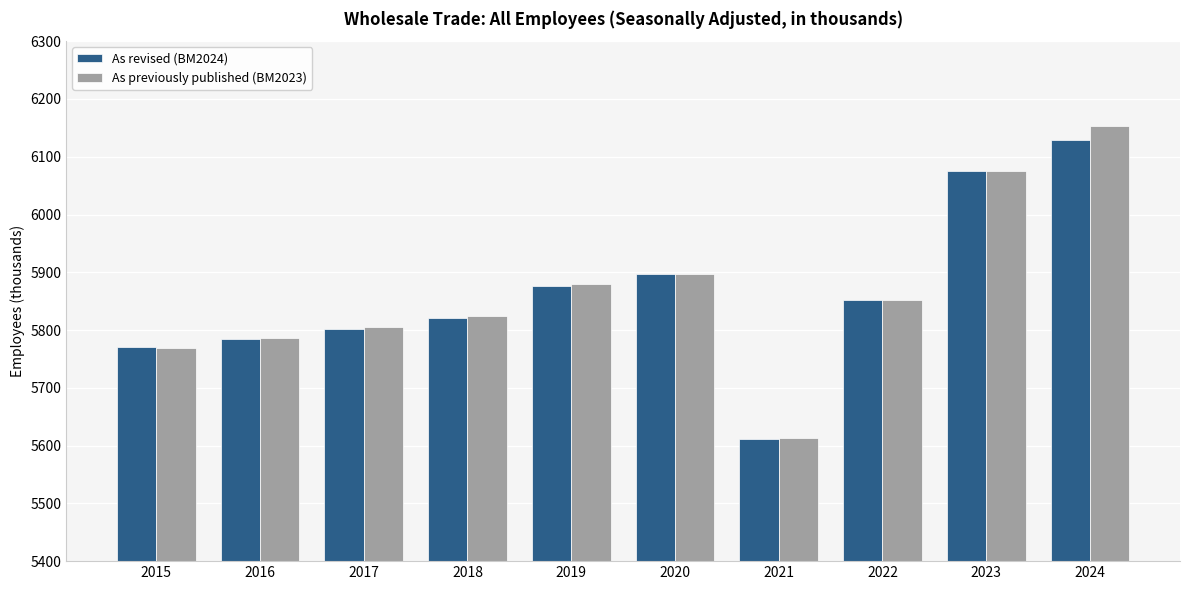

What is the sum of all As revised (BM2024) values?

58619.5